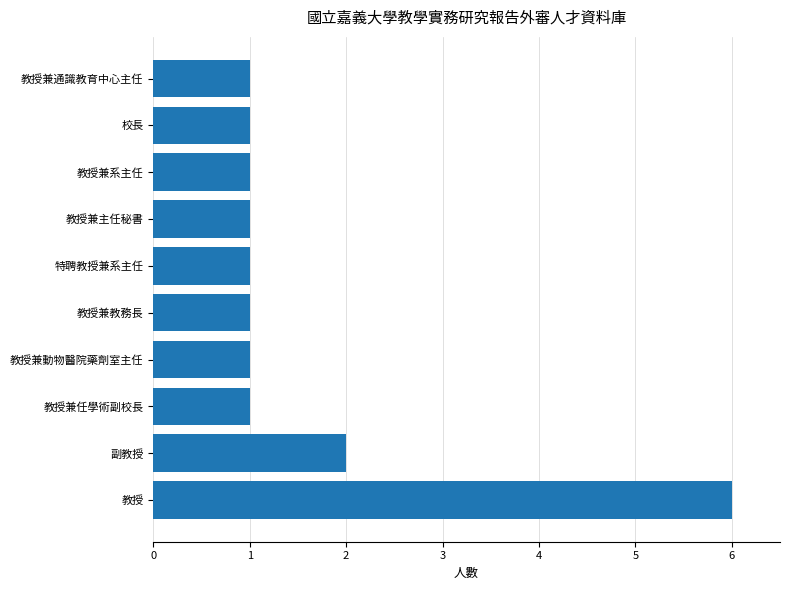

At which category does the chart reach its peak across all series?

教授